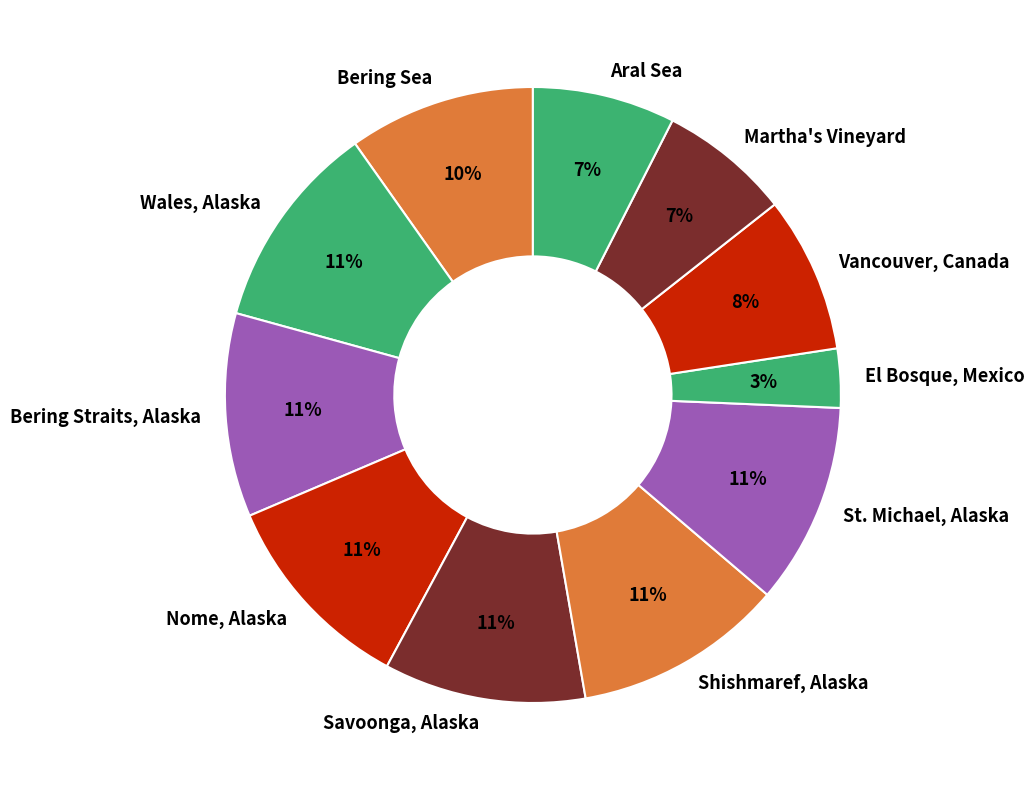

The Nome, Alaska slice represents 11% of the pie. True or false?

True